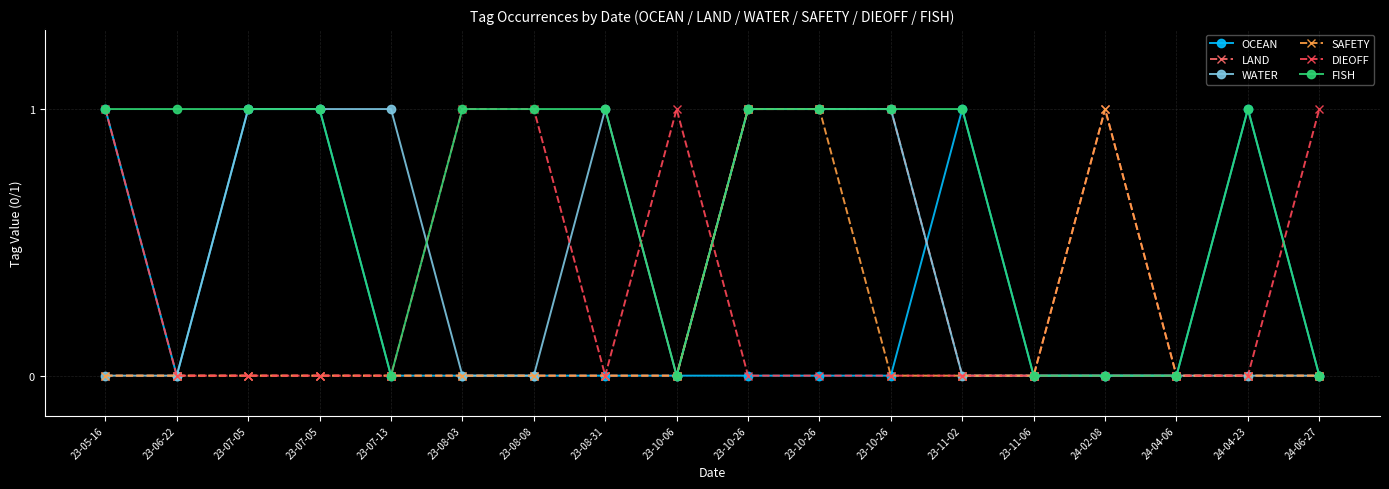

What is the difference between the WATER values at 23-08-08 and 23-07-05?

1